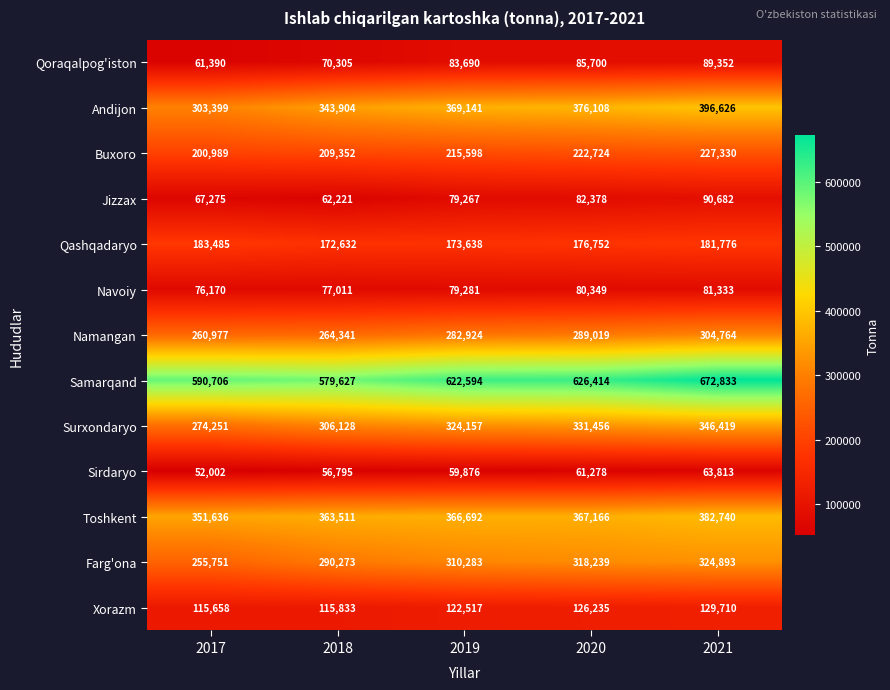

List the series in order of their peak value, lowest first.

Sirdaryo, Navoiy, Qoraqalpog'iston, Jizzax, Xorazm, Qashqadaryo, Buxoro, Namangan, Farg'ona, Surxondaryo, Toshkent, Andijon, Samarqand